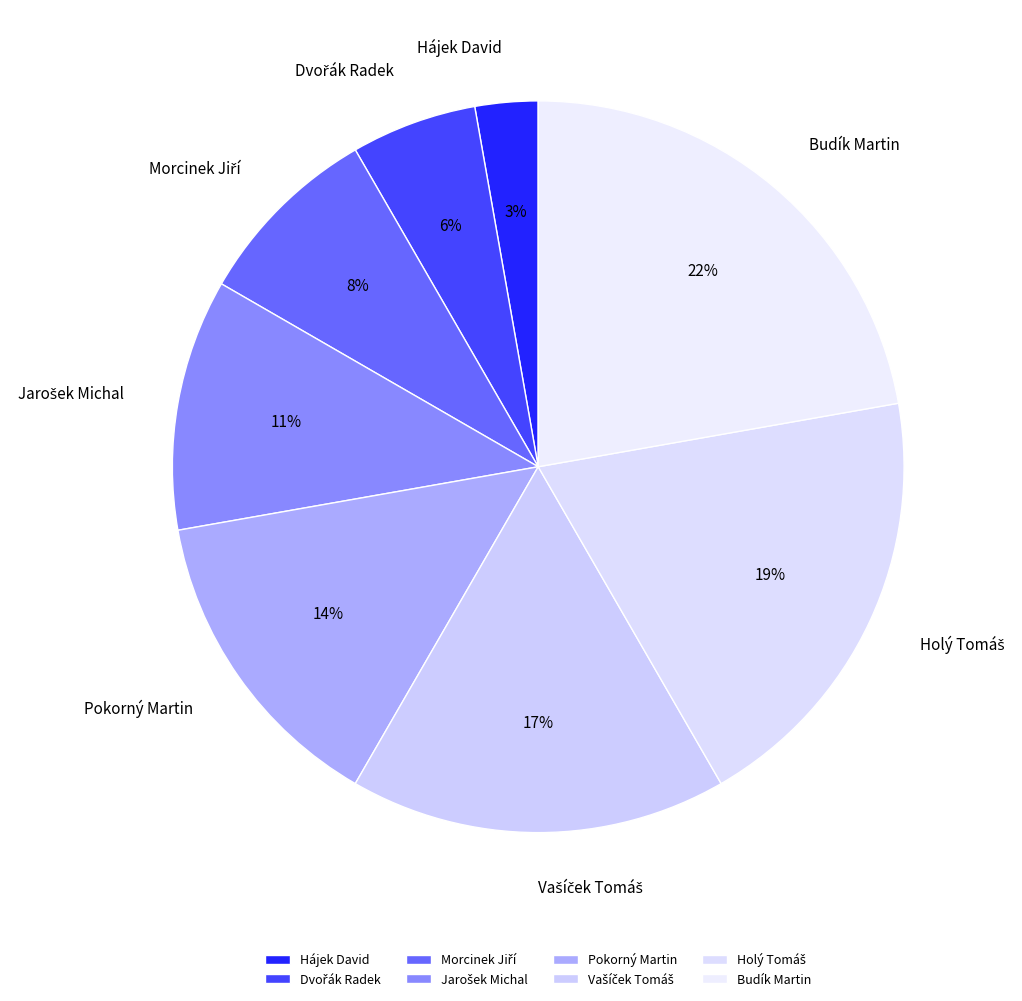

The Hájek David slice represents 3% of the pie. True or false?

True